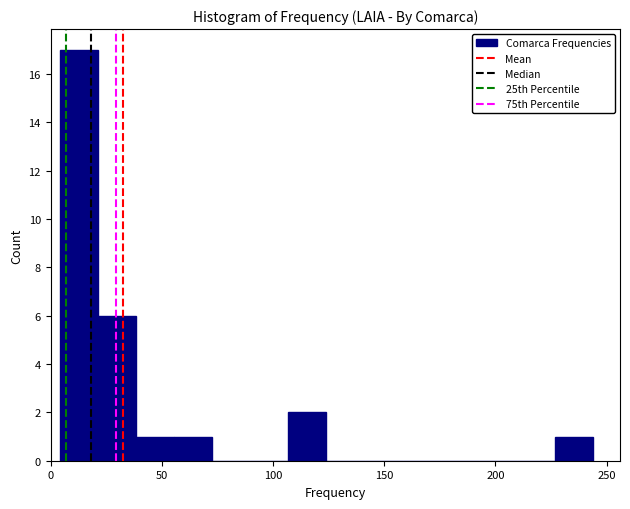

Around what value on the x-axis is the tallest bar? Give the approximate position of its centre, as read against the axis.

15